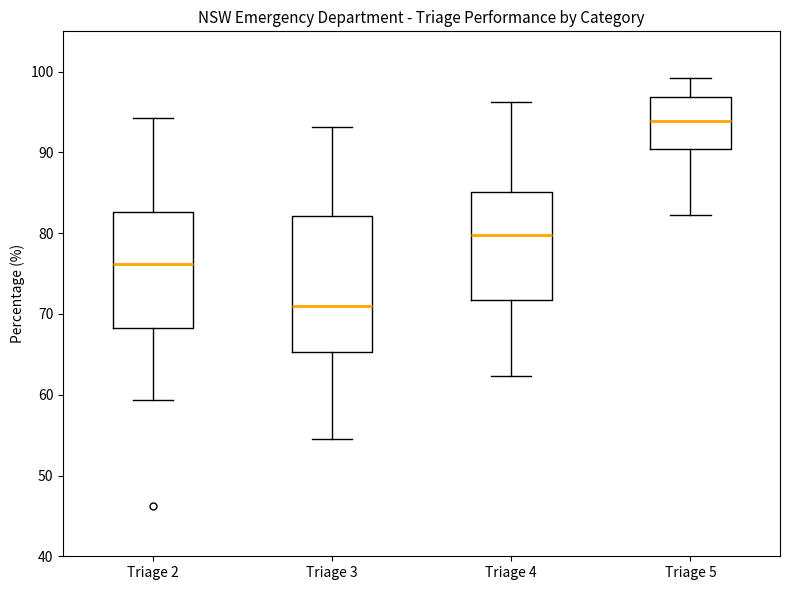

Where does the lower whisker of the box for Triage 2 end on the y-axis? The values are not printed on the chart, so give them approximately, as read against the axis.

59